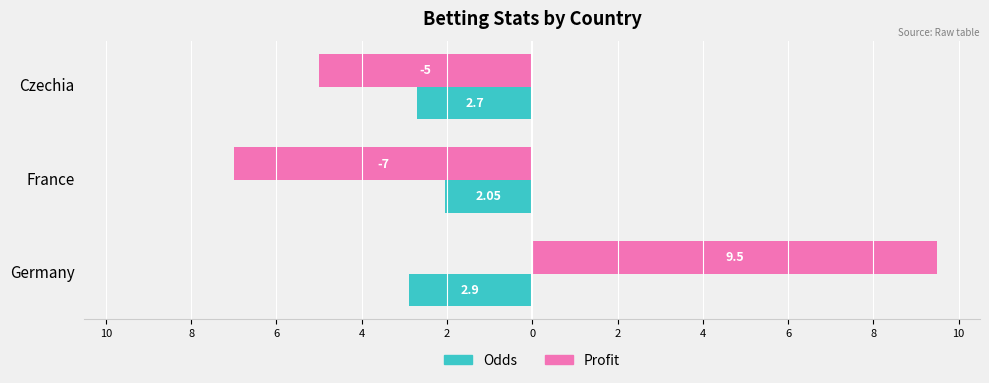

What are all the series names shown in the legend?

Odds, Profit